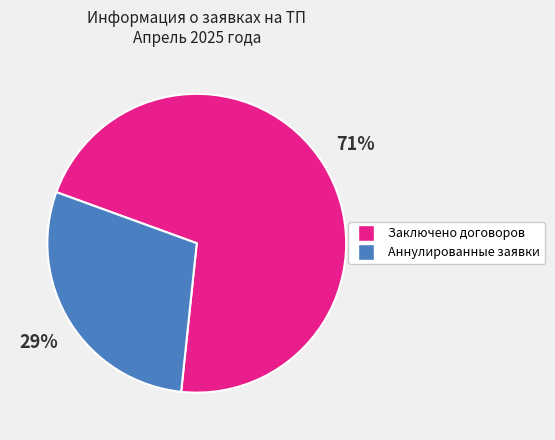

True or false: Заключено договоров accounts for 71% of the total.

True